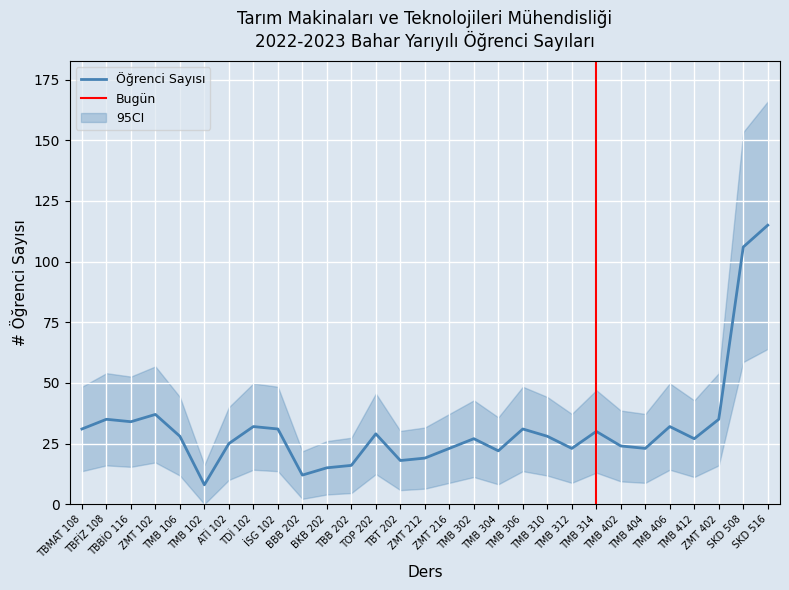

Reading right to left, what are all the values shown in this chart?

SKD 516=115	SKD 508=106	ZMT 402=35	TMB 412=27	TMB 406=32	TMB 404=23	TMB 402=24	TMB 314=30	TMB 312=23	TMB 310=28	TMB 306=31	TMB 304=22	TMB 302=27	ZMT 216=23	ZMT 212=19	TBT 202=18	TOP 202=29	TBB 202=16	BKB 202=15	BBB 202=12	İSG 102=31	TDİ 102=32	ATİ 102=25	TMB 102=8	TMB 106=28	ZMT 102=37	TBBİO 116=34	TBFİZ 108=35	TBMAT 108=31